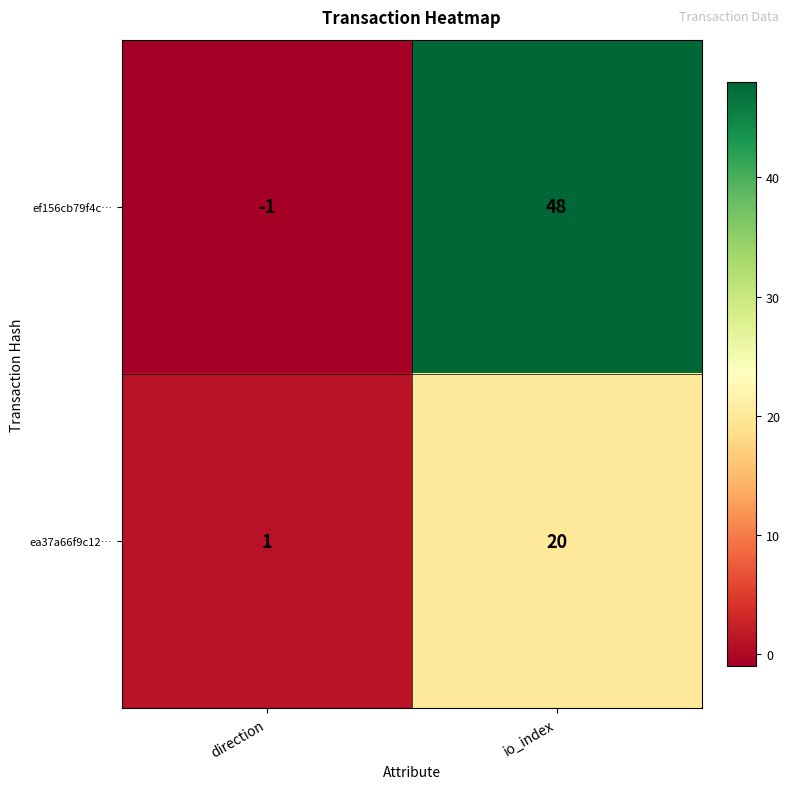

Which series has the largest total across all categories?

ef156cb79f4c…